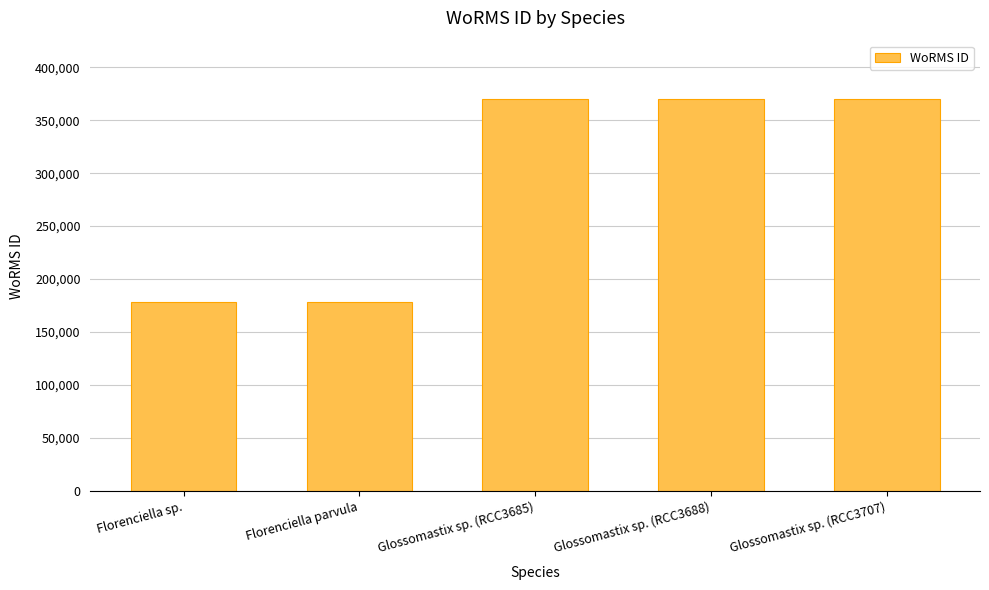

What is the average value?

293264